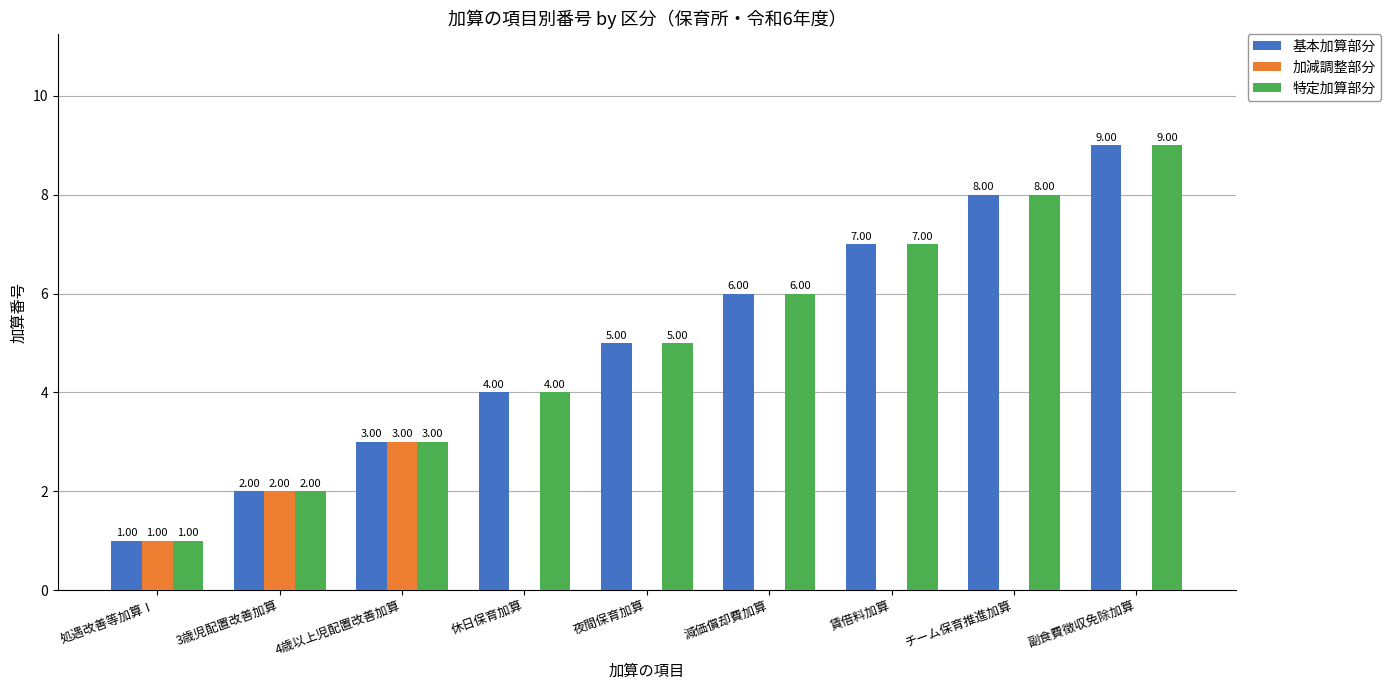

The value of 基本加算部分 at 副食費徴収免除加算 is 3. True or false?

False